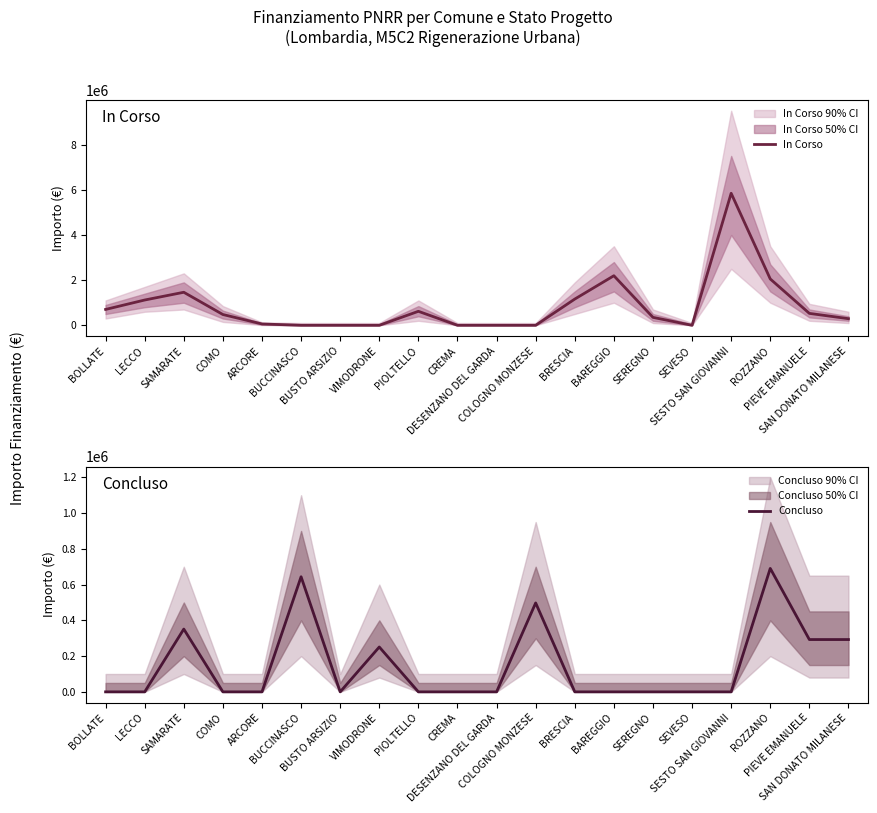

What is the sum of all Concluso values?

3019048.0